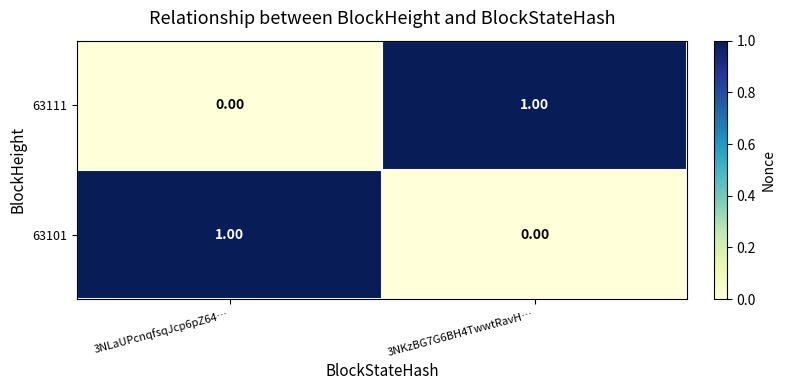

Rank the categories by 63111 value from lowest to highest.

3NLaUPcnqfsqJcp6pZ64…, 3NKzBG7G6BH4TwwtRavH…